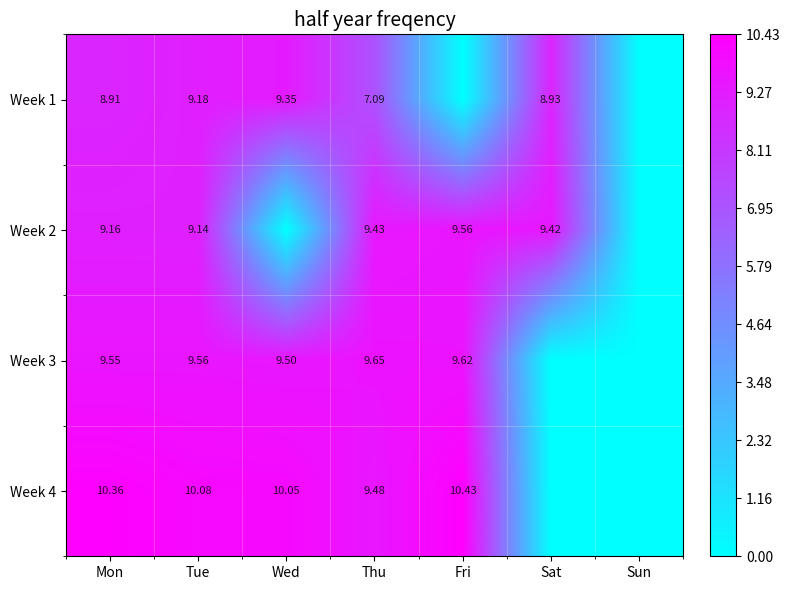

Is the value of Week 2 at Fri greater than the value of Week 1 at Wed?

Yes